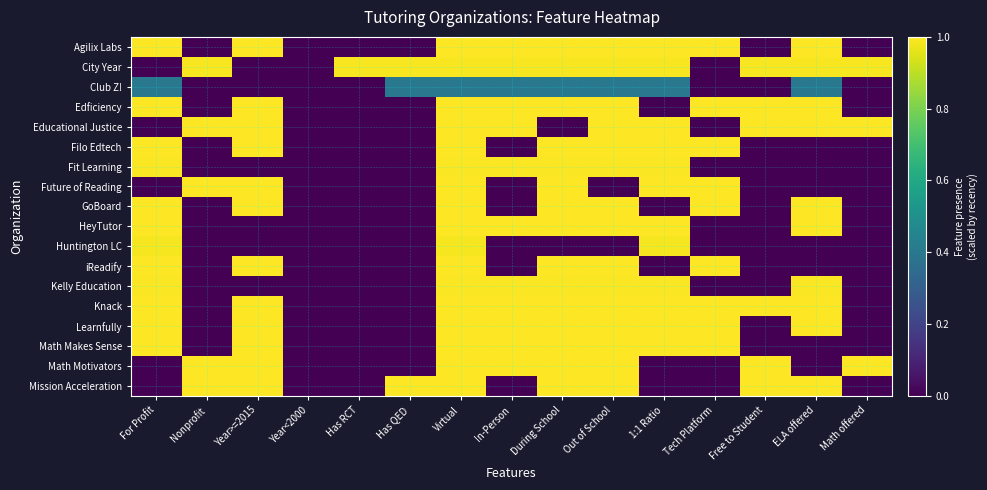

What is the greatest value displayed?

1.0